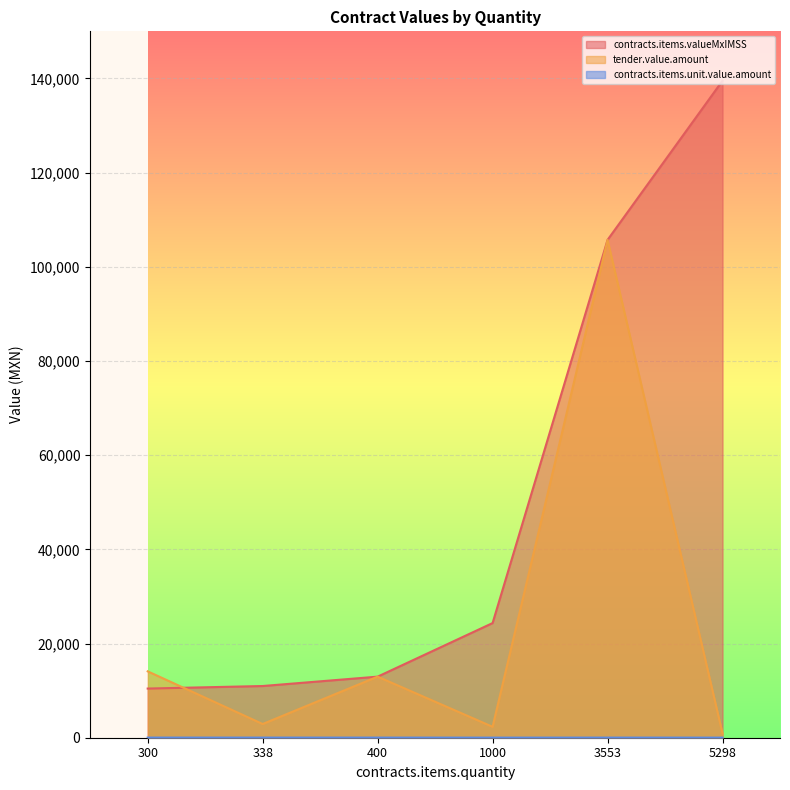

Is the value of tender.value.amount at 3553 greater than the value of contracts.items.unit.value.amount at 5298?

Yes